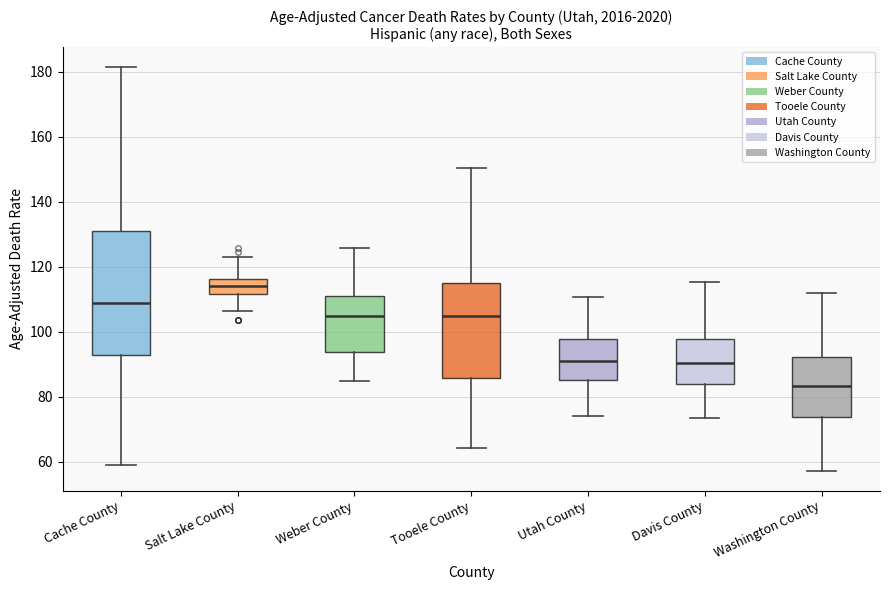

Reading left to right, transcribe this box plot: for each box, give where its median line is, the range the box spans, and where its two whiskers end, as read against the y-axis. The values are not printed on the chart, so give them approximately, as read against the axis.

Cache County: median 108, box 92 to 132, whiskers 60 to 182
Salt Lake County: median 114, box 112 to 116, whiskers 106 to 122
Weber County: median 106, box 94 to 112, whiskers 84 to 126
Tooele County: median 104, box 86 to 116, whiskers 64 to 150
Utah County: median 92, box 86 to 98, whiskers 74 to 110
Davis County: median 90, box 84 to 98, whiskers 74 to 116
Washington County: median 84, box 74 to 92, whiskers 58 to 112